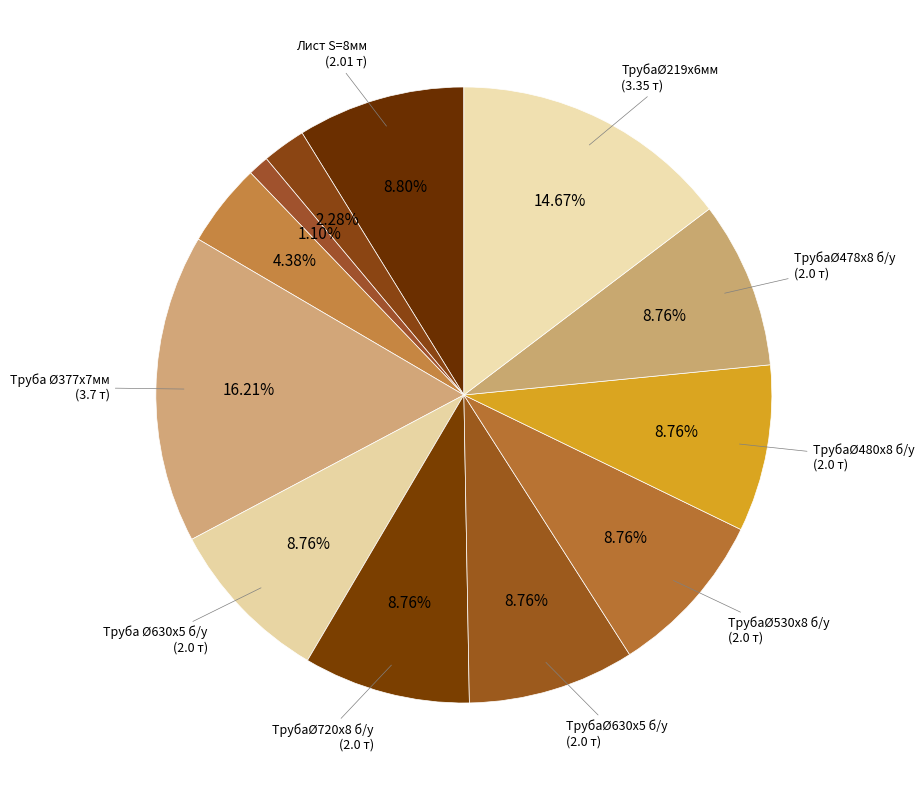

How many segments does this pie chart have?

12